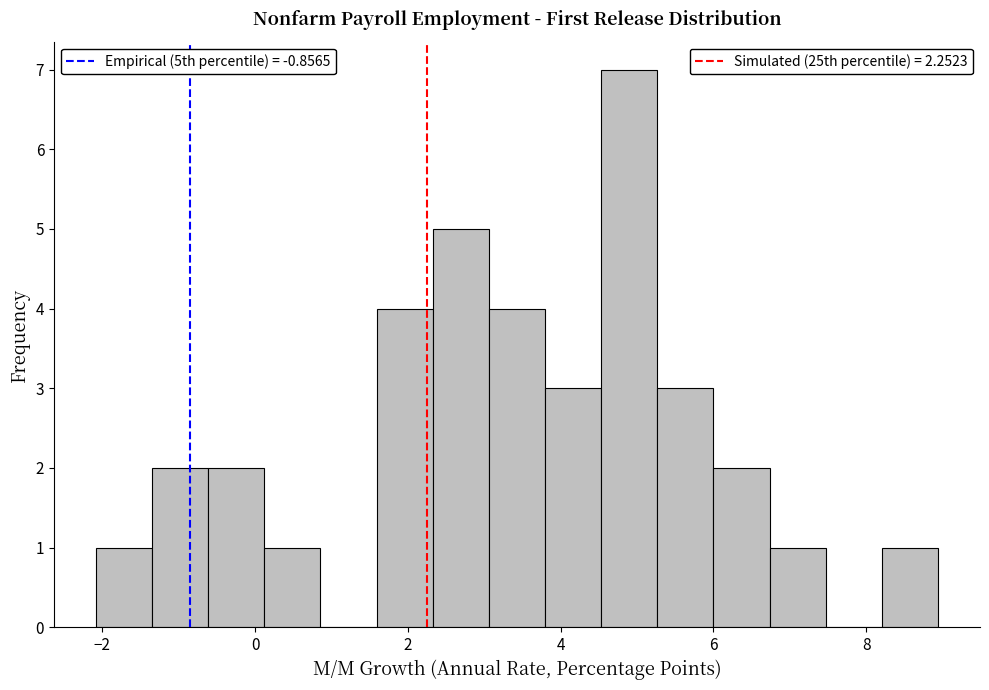

Around what value on the x-axis is the tallest bar? Give the approximate position of its centre, as read against the axis.

4.8